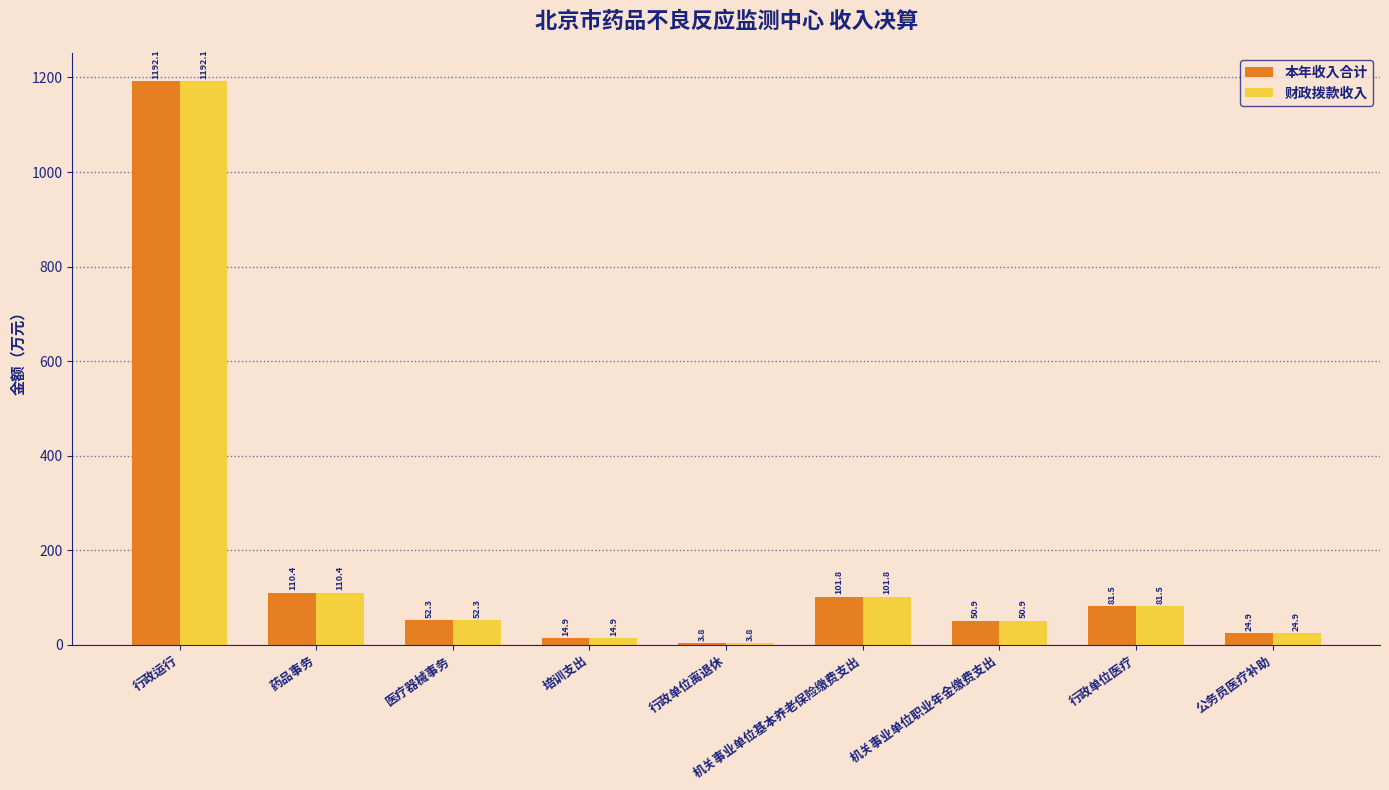

What is the average value of the 本年收入合计 series?

181.4